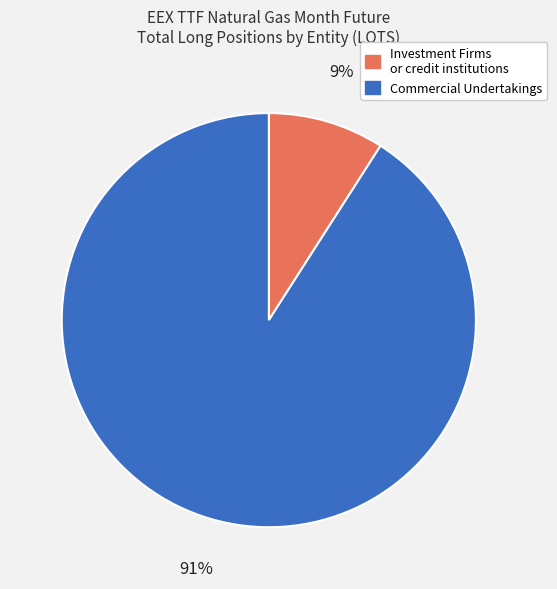

To the nearest percent, what is the average slice percentage?

50%